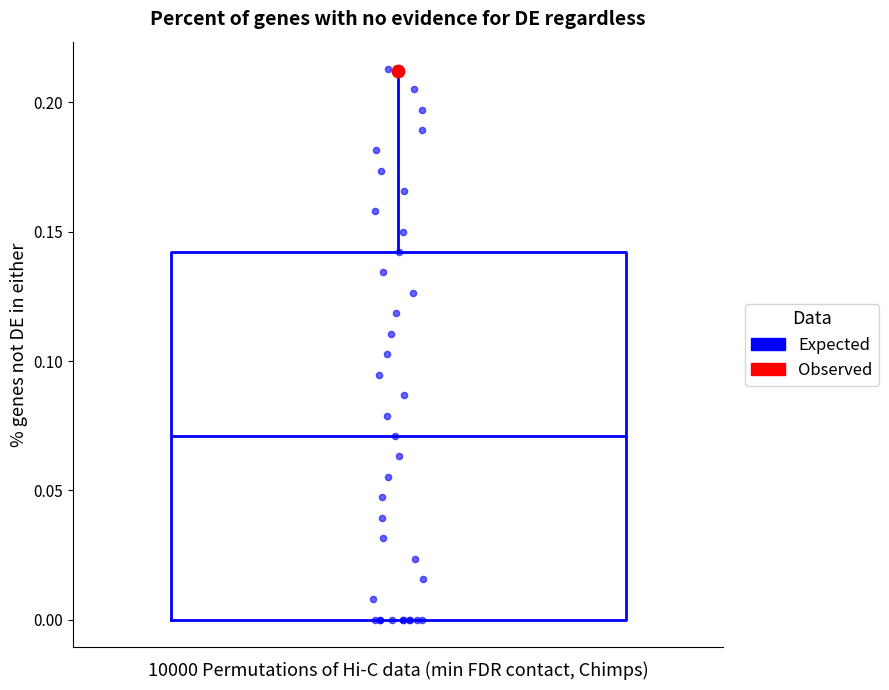

Transcribe this box plot: give where the median line is, the range the box spans, and where the two whiskers end, as read against the y-axis. The values are not printed on the chart, so give them approximately, as read against the axis.

median 0.070, box 0.000 to 0.140, whiskers 0.000 to 0.215